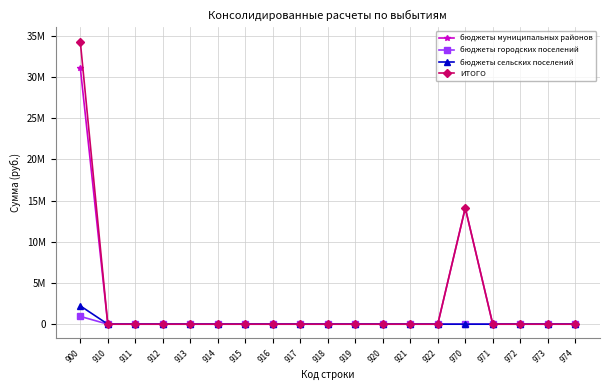

Where is бюджеты сельских поселений nearest to the value 1111677?

900